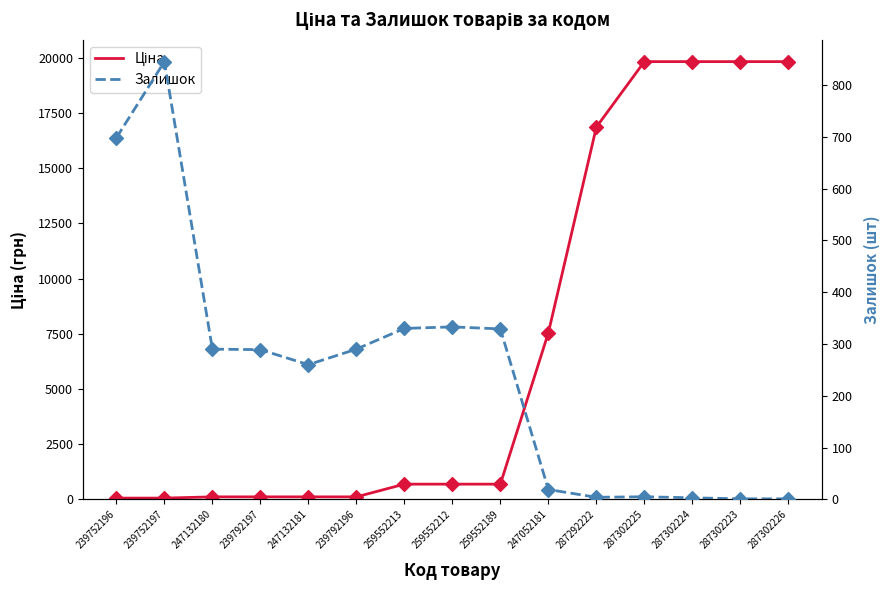

At which category is the sum across all series the highest?

287302225